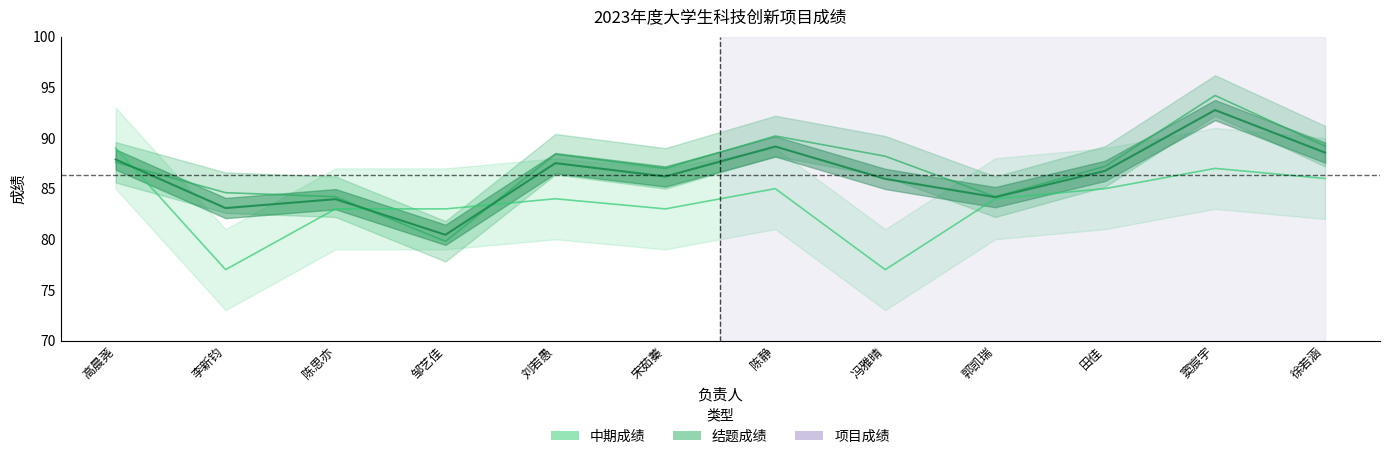

Between 郭凯瑞 and 李新钧, which is larger?

李新钧